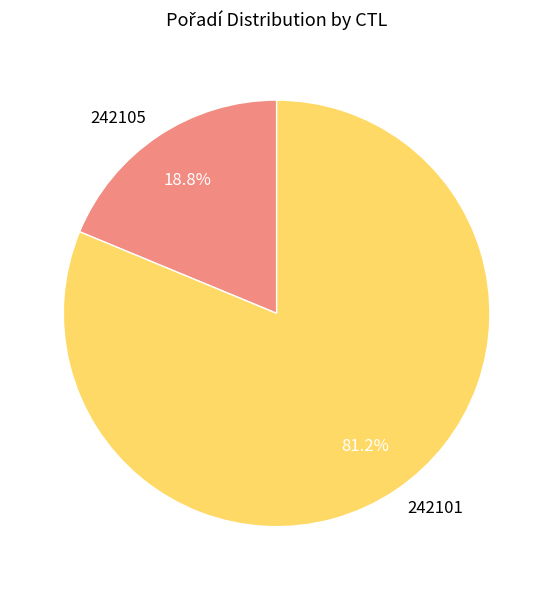

What is the total percentage of 242101 and 242105?

100.0%